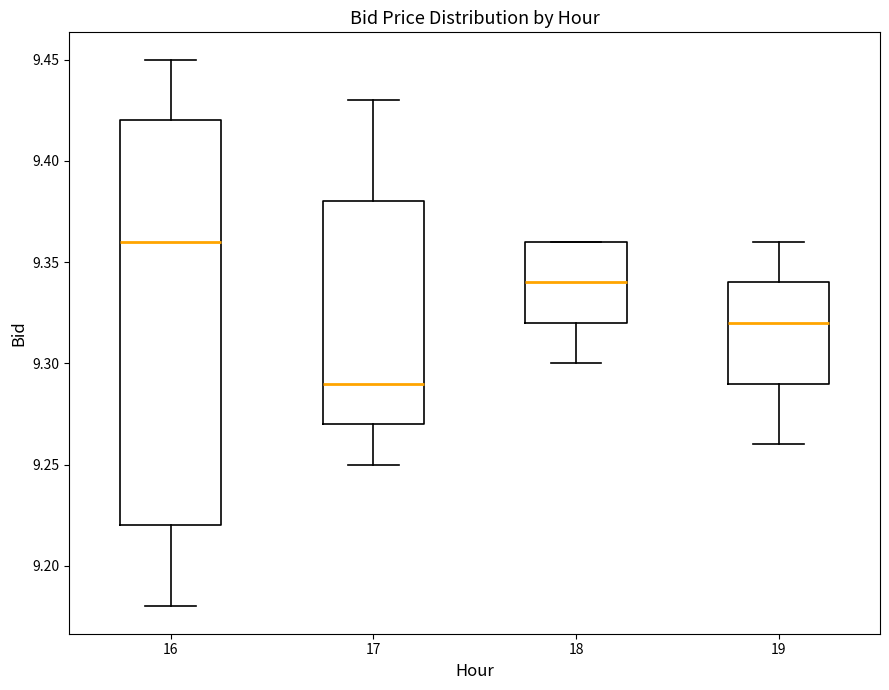

Which box's median line is the lowest?

17